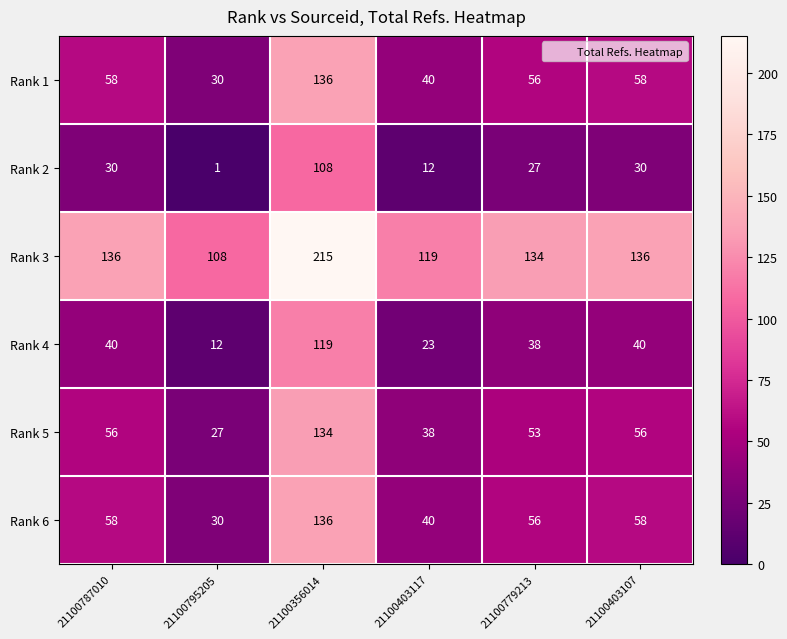

Which label corresponds to the largest value in the chart?

21100356014